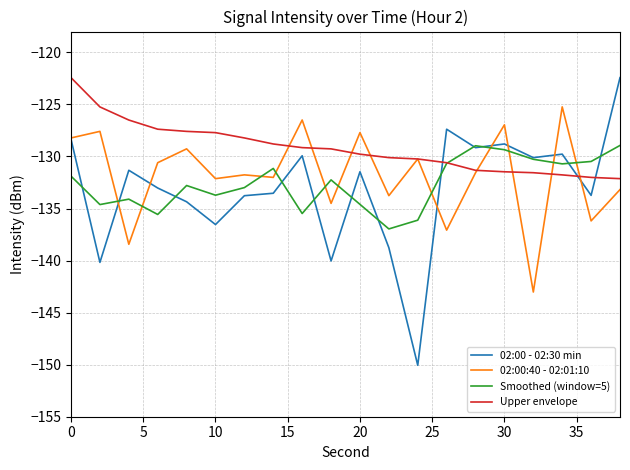

True or false: 02:00 - 02:30 min and Upper envelope intersect in this chart.

True